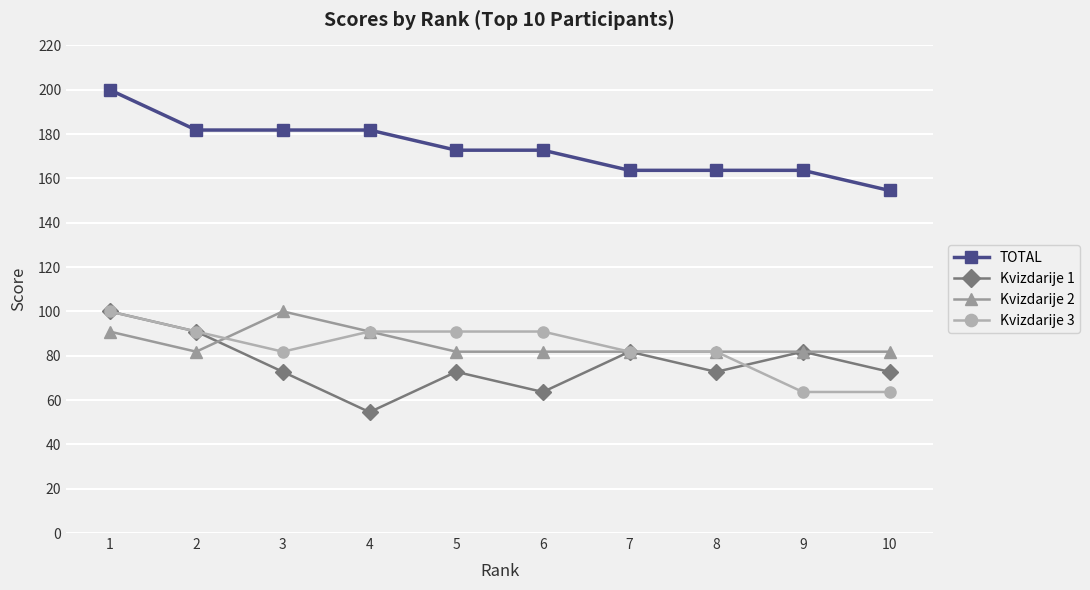

Which category has the highest value in the Kvizdarije 2 series?

3